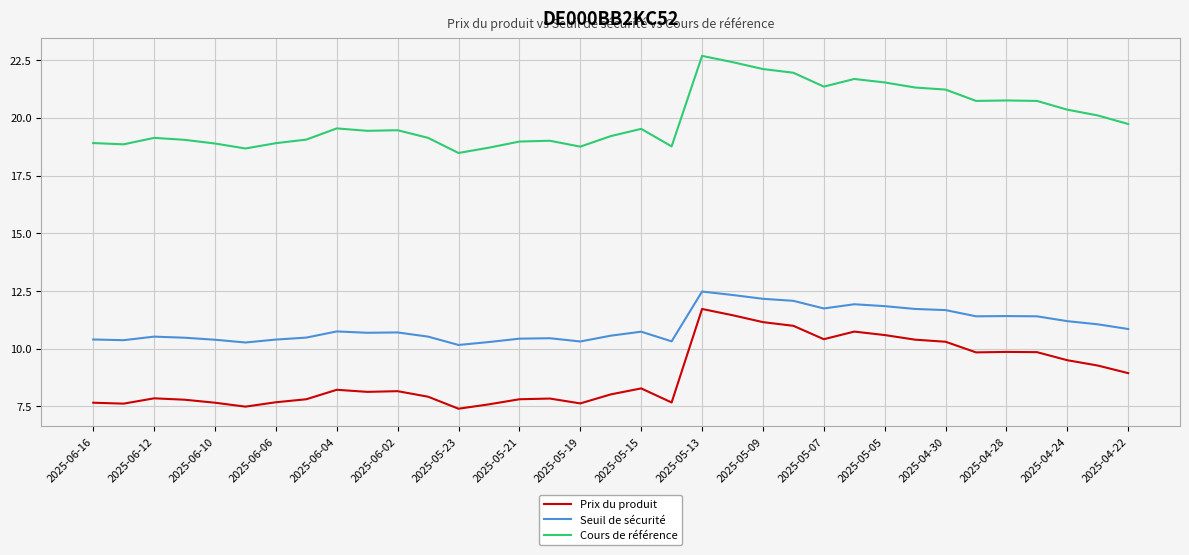

Which series has the largest total across all categories?

Cours de référence